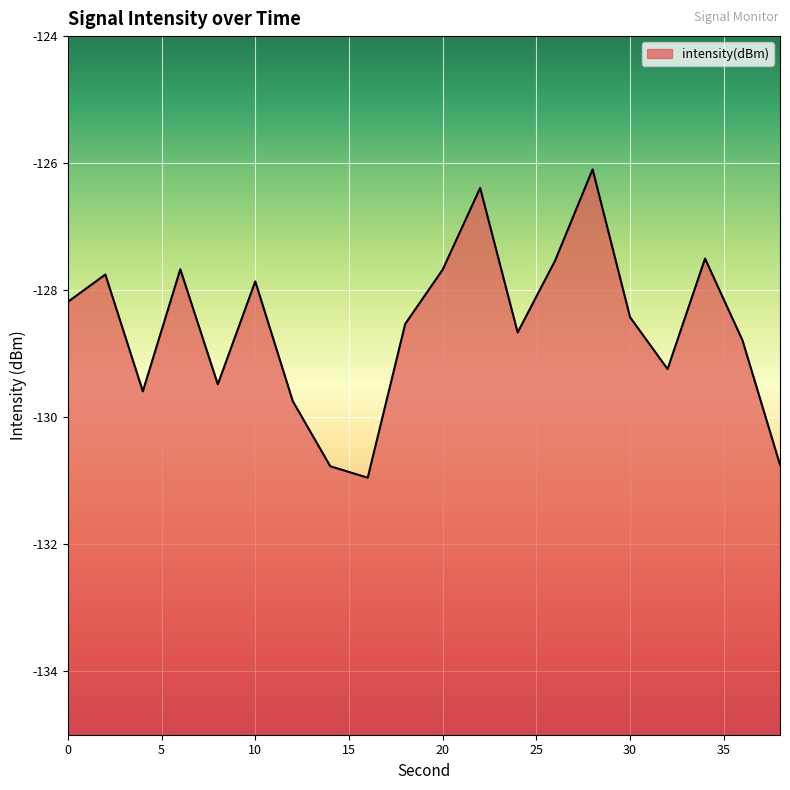

Reading right to left, what are all the values shown in this chart?

-130.8	-128.8	-127.5	-129.2	-128.4	-126.1	-127.5	-128.7	-126.4	-127.7	-128.5	-131.0	-130.8	-129.7	-127.9	-129.5	-127.7	-129.6	-127.8	-128.2